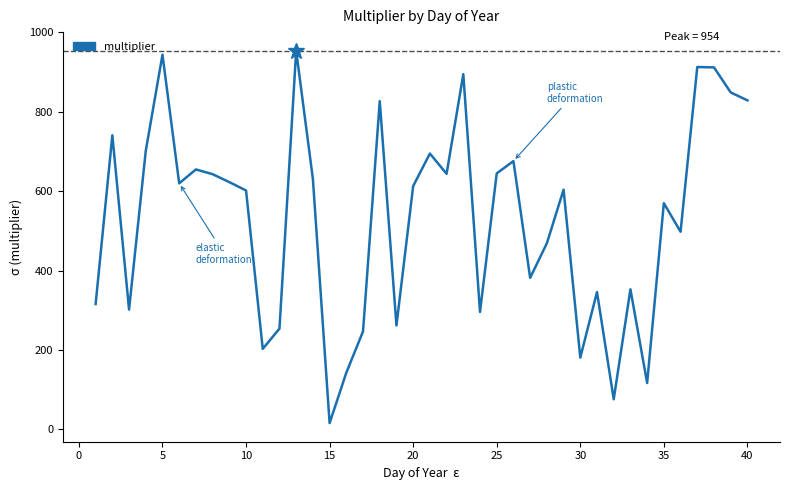

Is this an area chart (filled region under the line)?

No